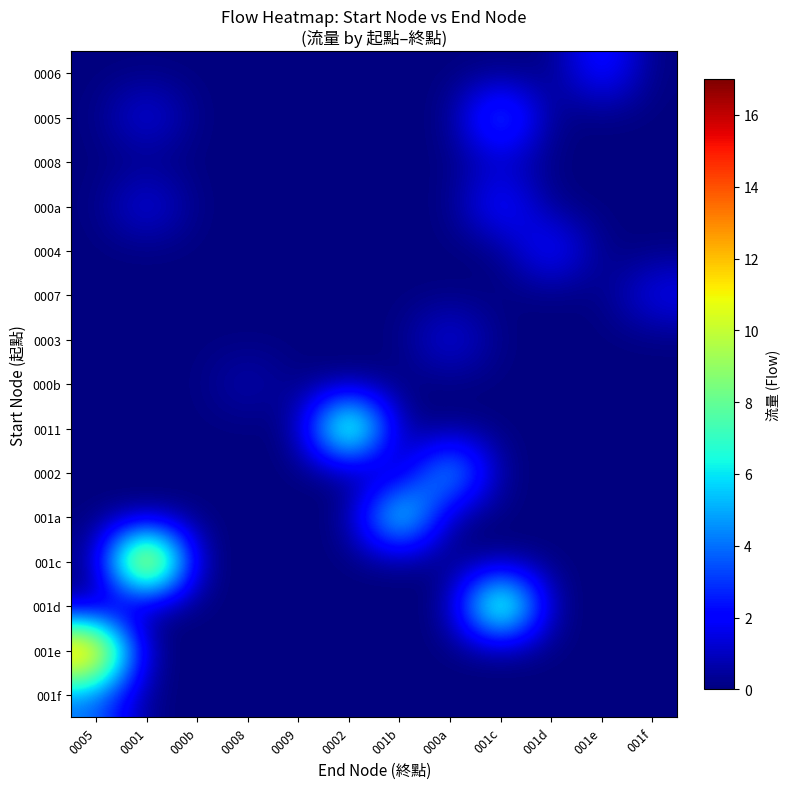

Reading left to right, transcribe all the data shown in this chart.

0006: 0005=0	0001=0	000b=0	0008=0	0009=0	0002=0	001b=0	000a=0	001c=0	001d=0	001e=3	001f=0
0005: 0005=0	0001=2	000b=0	0008=0	0009=0	0002=0	001b=0	000a=0	001c=5	001d=0	001e=0	001f=0
0008: 0005=0	0001=0	000b=0	0008=0	0009=0	0002=0	001b=0	000a=0	001c=1	001d=0	001e=0	001f=0
000a: 0005=0	0001=2	000b=0	0008=0	0009=0	0002=0	001b=0	000a=0	001c=3	001d=0	001e=0	001f=0
0004: 0005=0	0001=0	000b=0	0008=0	0009=0	0002=0	001b=0	000a=0	001c=0	001d=3	001e=0	001f=0
0007: 0005=0	0001=0	000b=0	0008=0	0009=0	0002=0	001b=0	000a=0	001c=0	001d=0	001e=0	001f=2
0003: 0005=0	0001=0	000b=0	0008=0	0009=0	0002=0	001b=0	000a=2	001c=0	001d=0	001e=0	001f=0
000b: 0005=0	0001=0	000b=0	0008=1	0009=0	0002=0	001b=0	000a=0	001c=0	001d=0	001e=0	001f=0
0011: 0005=0	0001=0	000b=0	0008=0	0009=0	0002=12	001b=0	000a=0	001c=0	001d=0	001e=0	001f=0
0002: 0005=0	0001=0	000b=0	0008=0	0009=0	0002=0	001b=0	000a=7	001c=0	001d=0	001e=0	001f=0
001a: 0005=0	0001=0	000b=0	0008=0	0009=0	0002=0	001b=9	000a=0	001c=0	001d=0	001e=0	001f=0
001c: 0005=0	0001=17	000b=0	0008=0	0009=0	0002=0	001b=0	000a=0	001c=0	001d=0	001e=0	001f=0
001d: 0005=0	0001=0	000b=0	0008=0	0009=0	0002=0	001b=0	000a=0	001c=12	001d=0	001e=0	001f=0
001e: 0005=15	0001=0	000b=0	0008=0	0009=0	0002=0	001b=0	000a=0	001c=0	001d=0	001e=0	001f=0
001f: 0005=4	0001=0	000b=0	0008=0	0009=0	0002=0	001b=0	000a=0	001c=0	001d=0	001e=0	001f=0